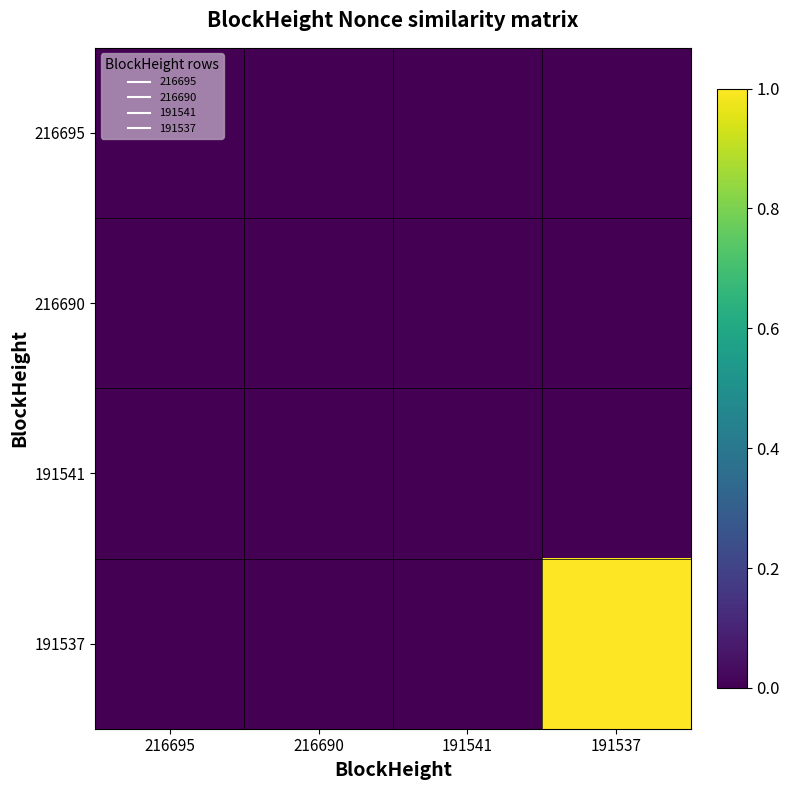

Reading left to right, list all the values displayed in this chart.

216695: 216695=0.0	216690=0.0	191541=0.0	191537=0.0
216690: 216695=0.0	216690=0.0	191541=0.0	191537=0.0
191541: 216695=0.0	216690=0.0	191541=0.0	191537=0.0
191537: 216695=0.0	216690=0.0	191541=0.0	191537=1.0